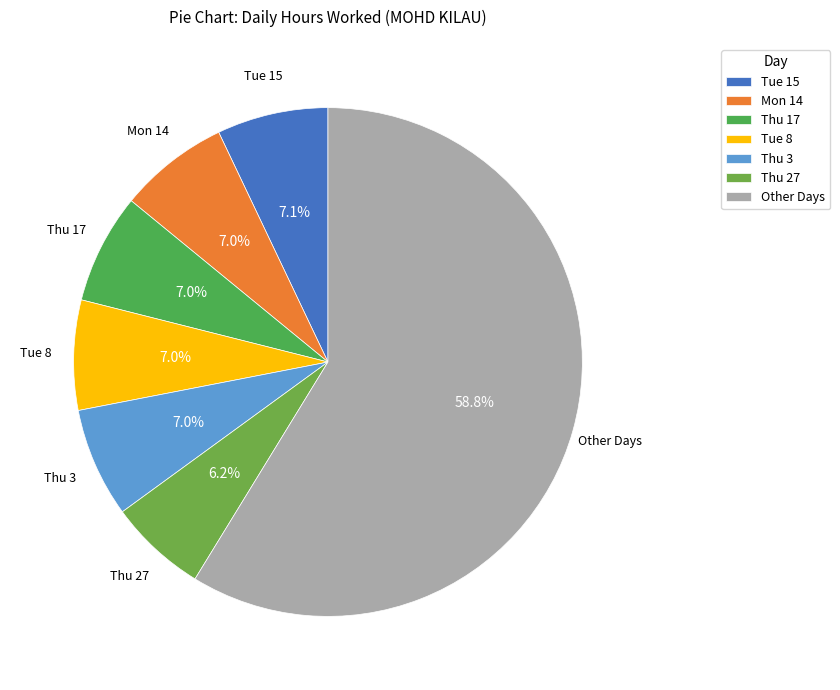

How many slices are in this pie chart?

7